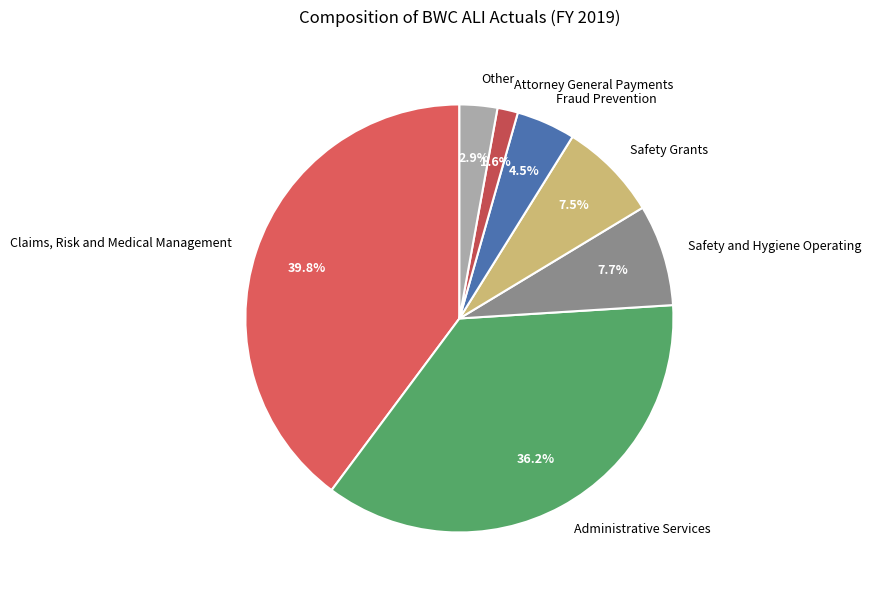

Rank the categories by value from highest to lowest.

Claims, Risk and Medical Management, Administrative Services, Safety and Hygiene Operating, Safety Grants, Fraud Prevention, Other, Attorney General Payments